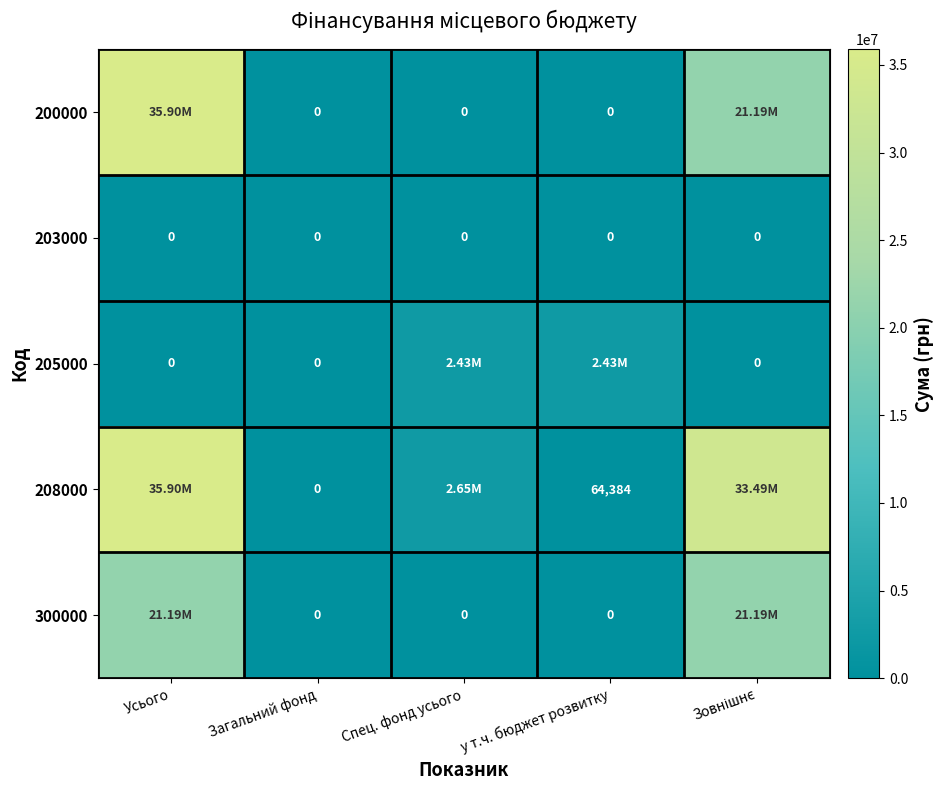

What is the sum of all 300000 values?

42383222.0